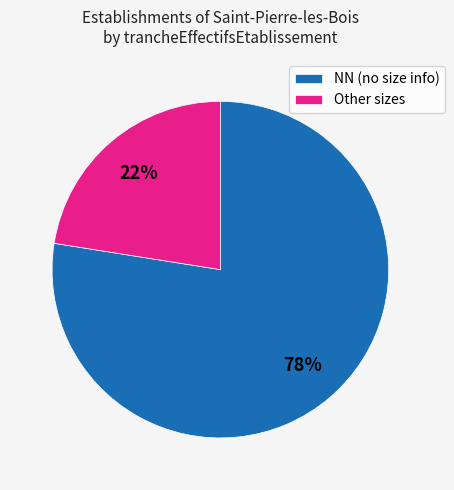

To the nearest percent, what portion does NN (no size info) represent?

77%